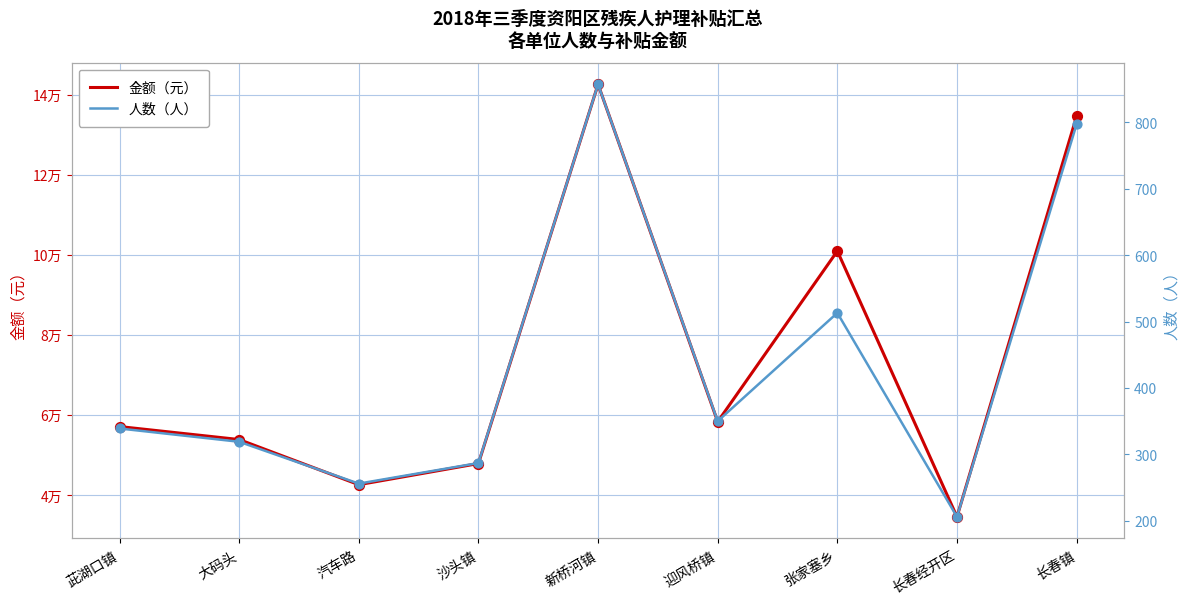

Which series reaches the maximum Y coordinate?

金额（元）